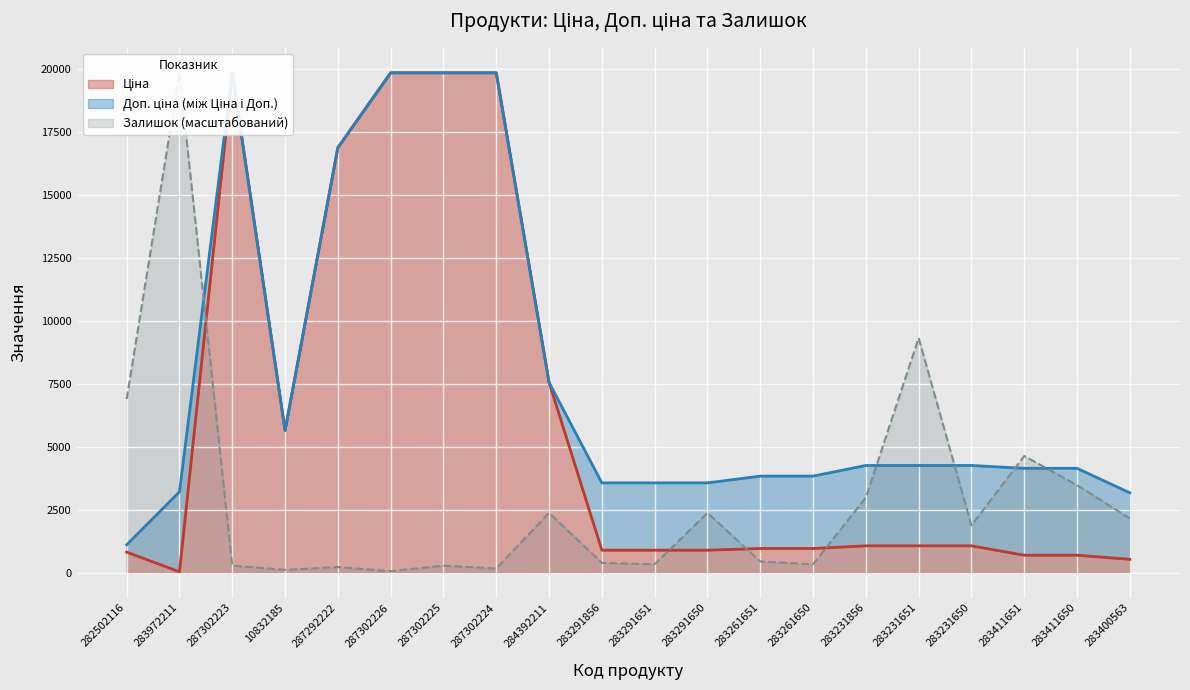

At how many categories does at least one series exceed 15941?

6